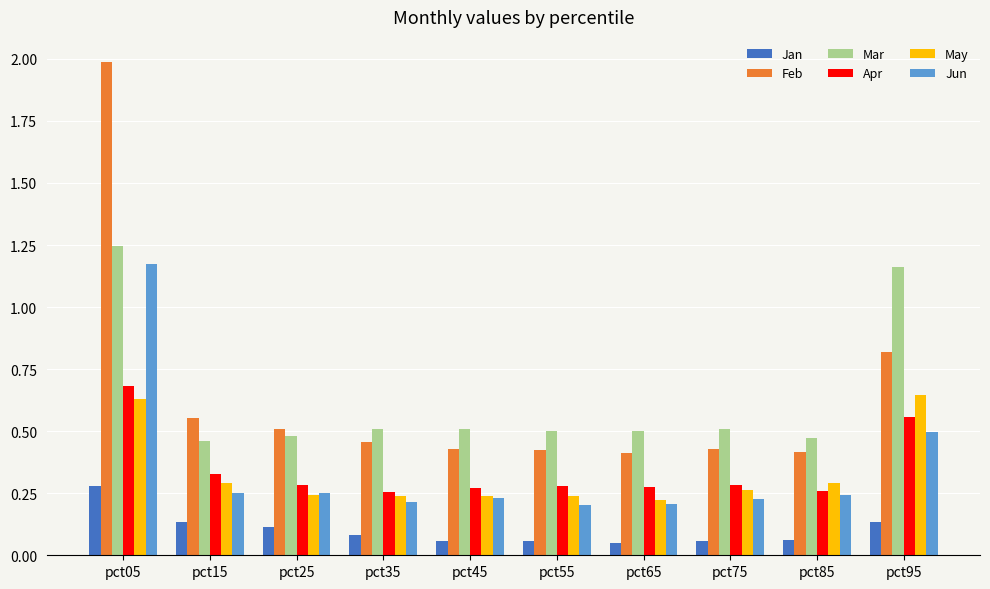

At which category is the sum across all series the highest?

pct05